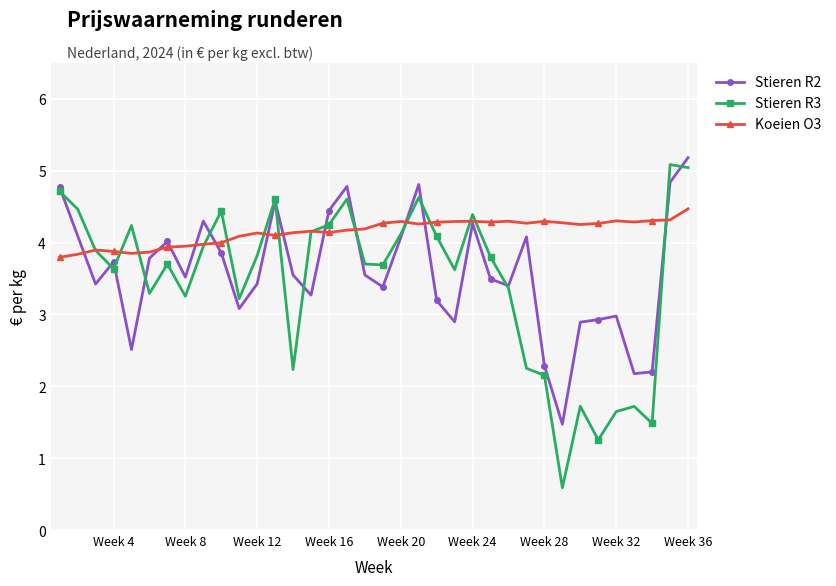

Is this an area chart (filled region under the line)?

No